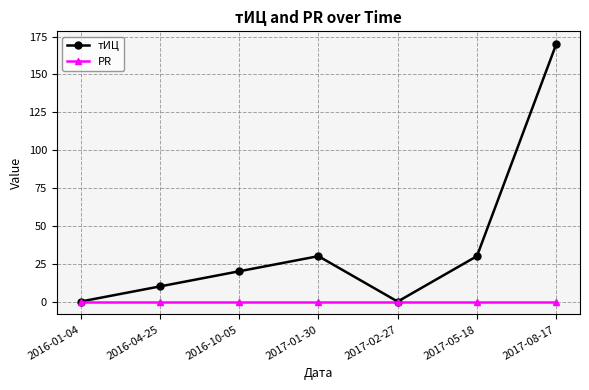

Rank the series by their maximum value, from lowest to highest.

PR, тИЦ